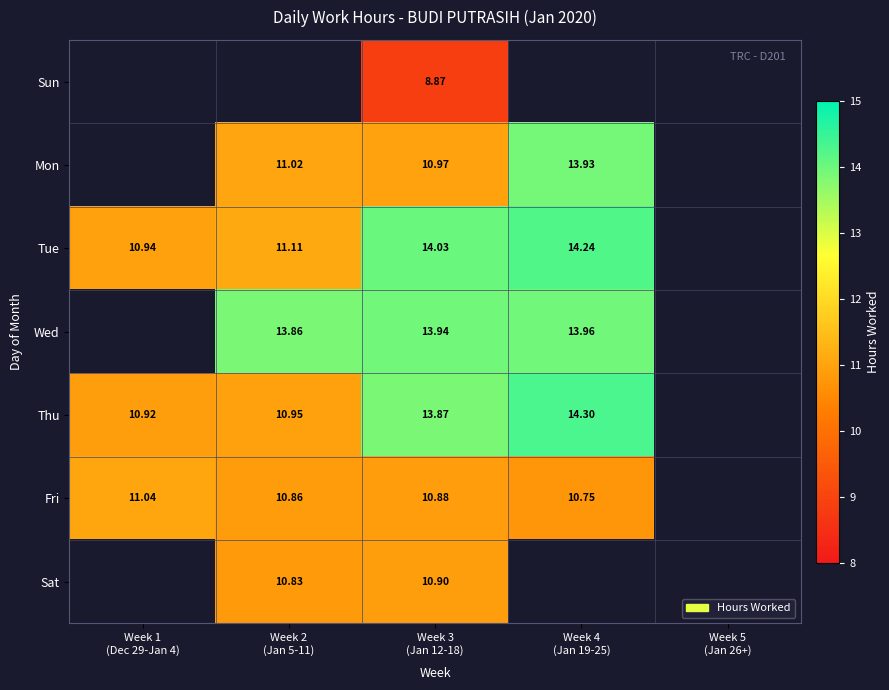

Is the value of Wed at Week 2 (Jan 5-11) greater than the value of Tue at Week 3 (Jan 12-18)?

No